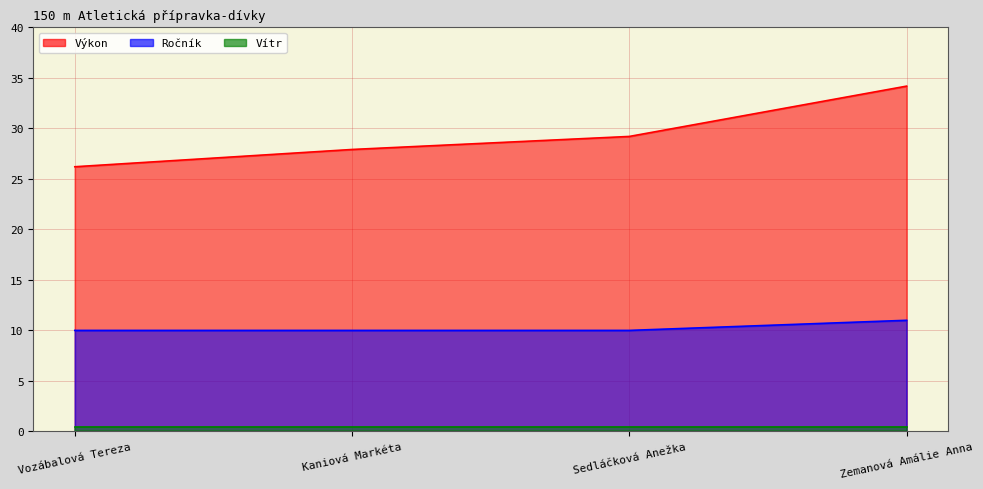

Which has a higher value, Kaniová Markéta or Zemanová Amálie Anna?

Zemanová Amálie Anna